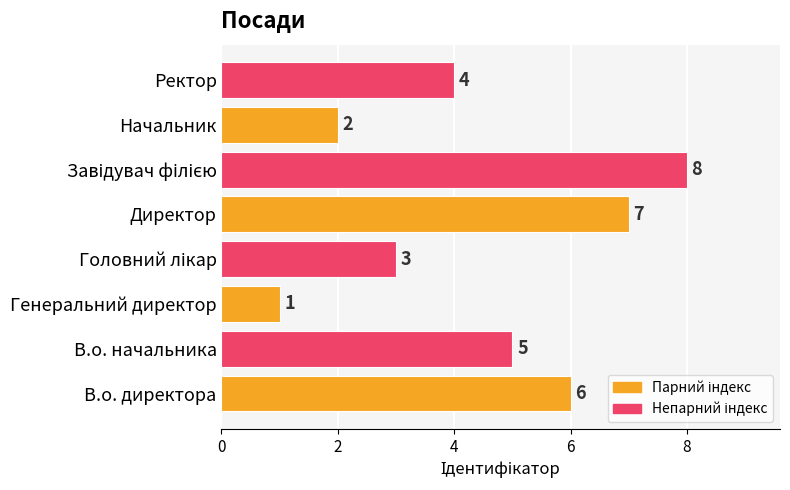

How many bars are there in total?

8